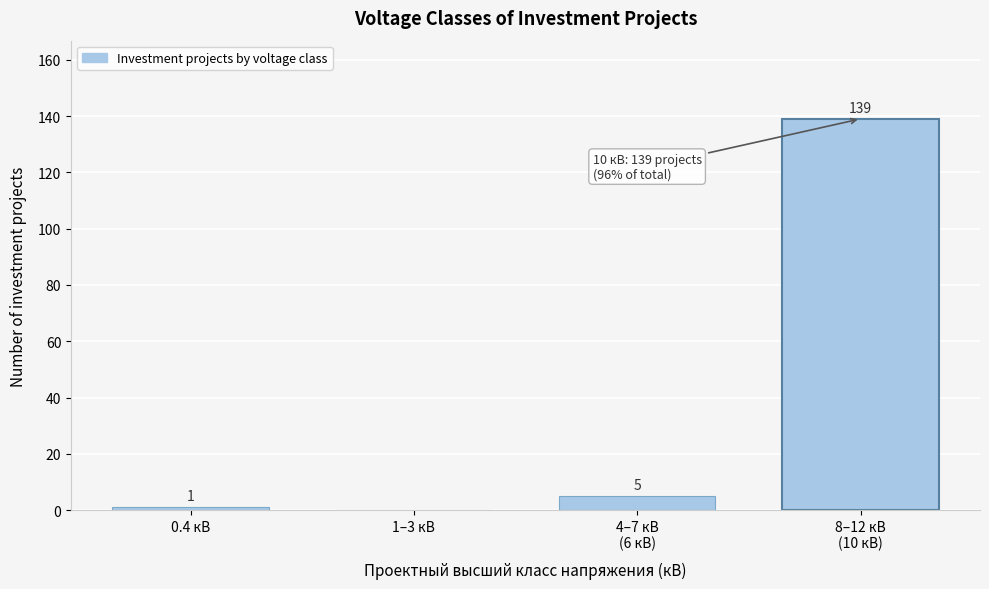

Between 1–3 кВ and 0.4 кВ, which is larger?

0.4 кВ